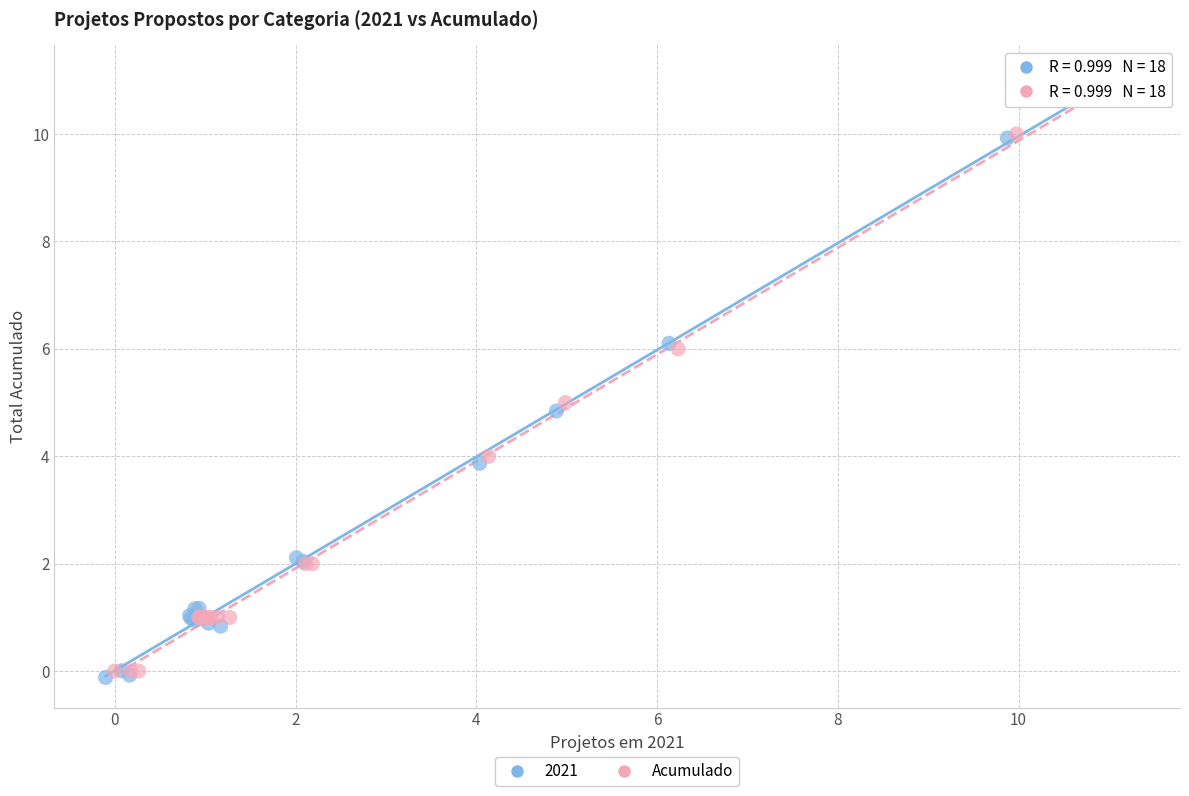

Which series has the widest spread of Y values?

2021